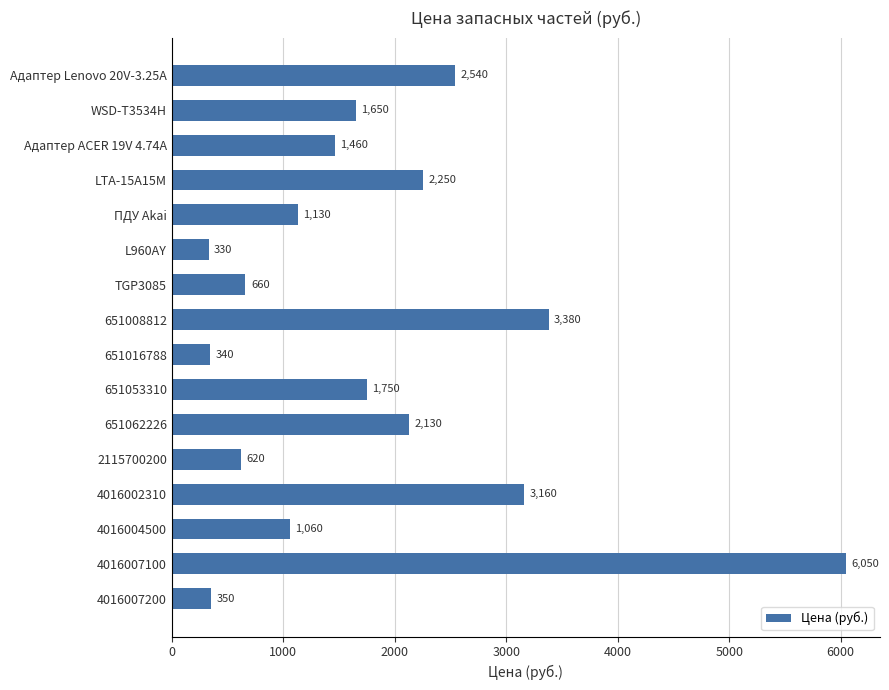

Are the bars horizontal?

Yes